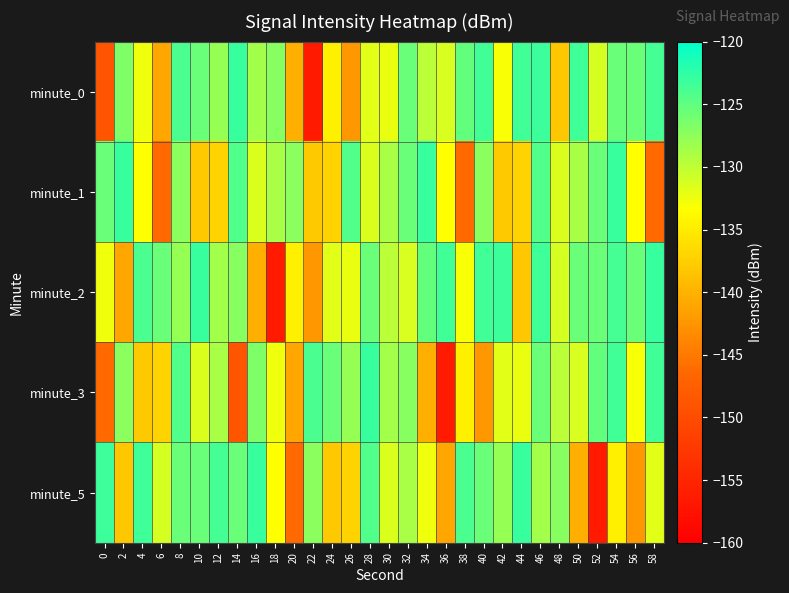

Rank the series at 18 from highest to lowest value.

minute_0, minute_1, minute_3, minute_5, minute_2